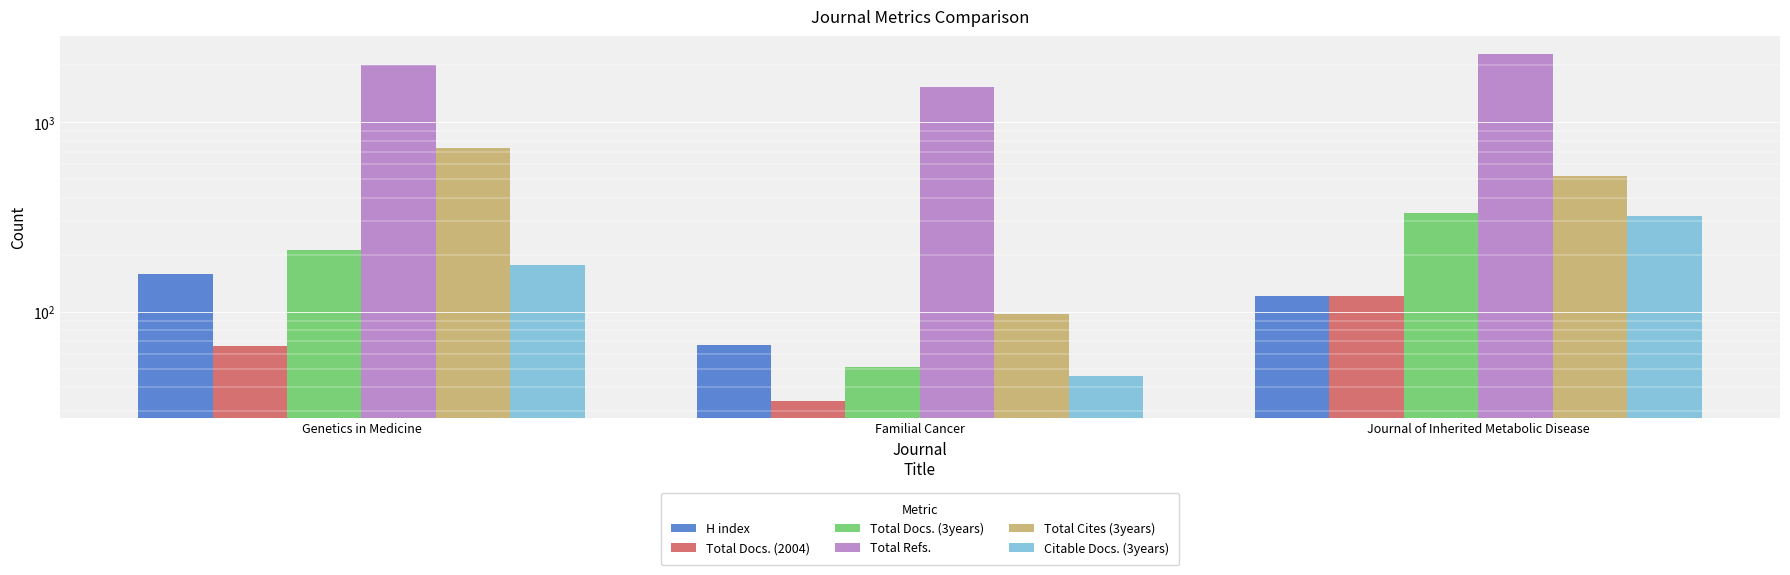

What is the sum of the Total Docs. (2004) values at Genetics in Medicine and Familial Cancer?

100